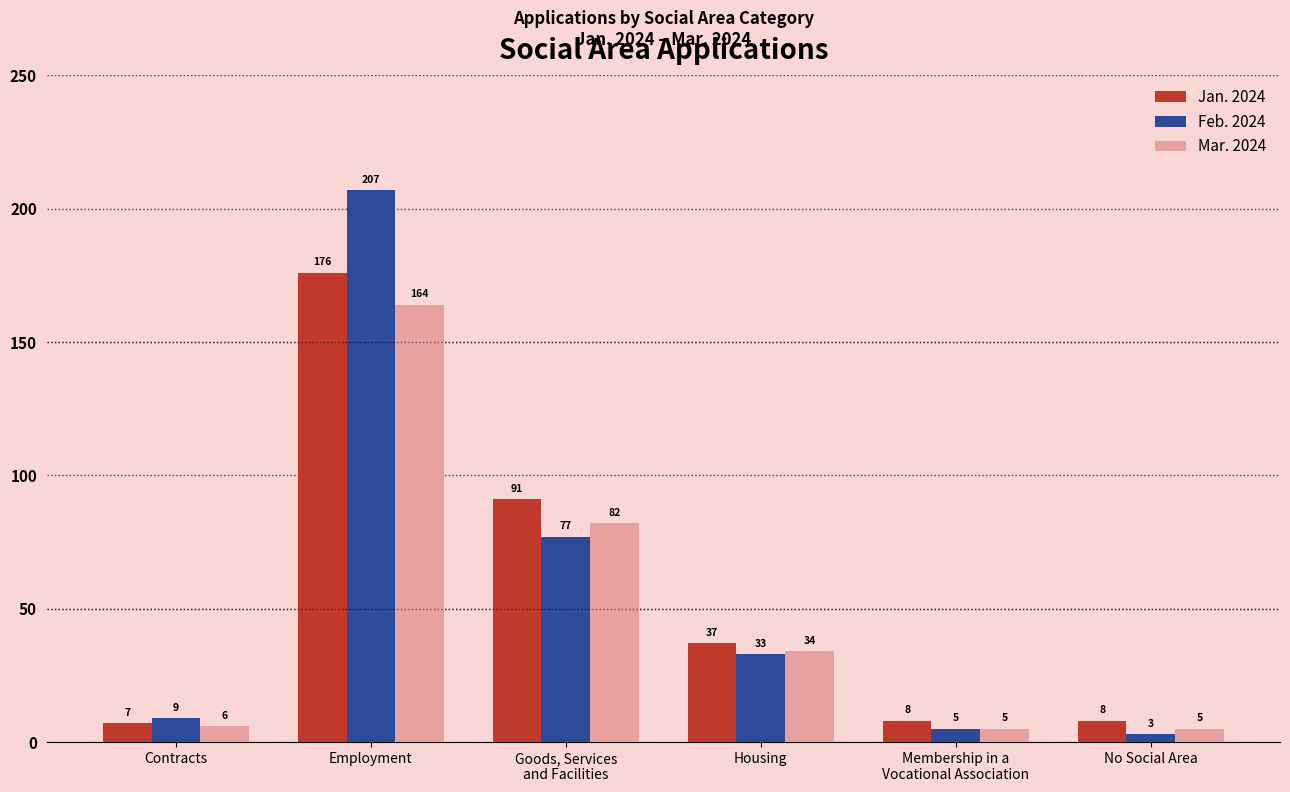

Reading left to right, what are all the values shown in this chart?

Jan. 2024: 7	176	91	37	8	8
Feb. 2024: 9	207	77	33	5	3
Mar. 2024: 6	164	82	34	5	5